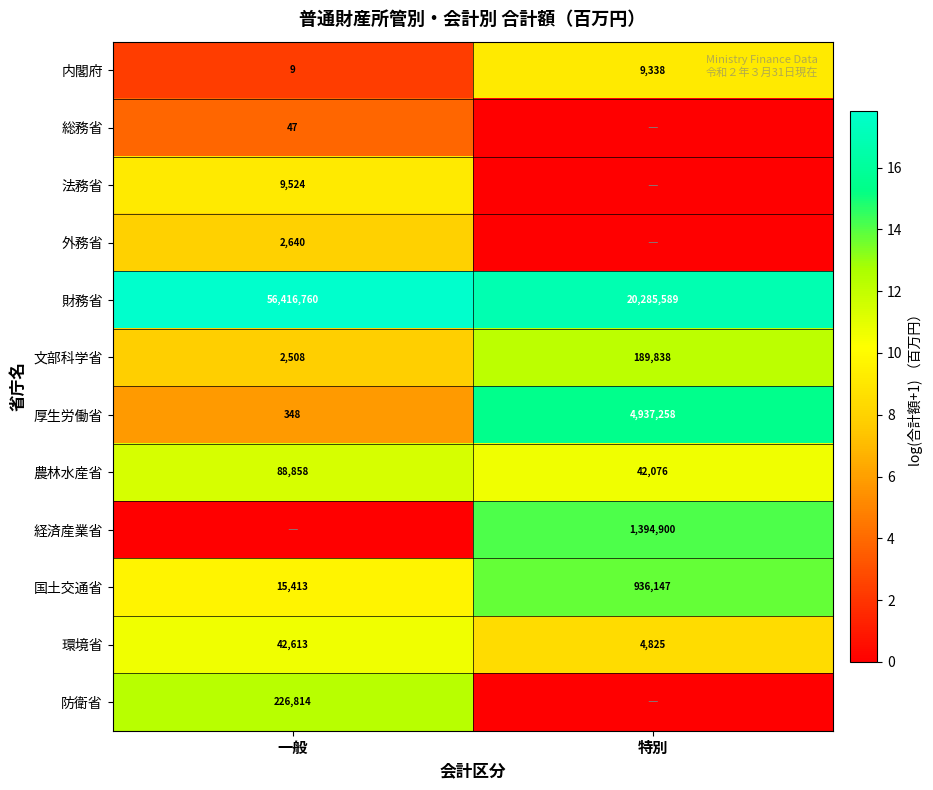

Read the 財務省 value at 特別.

20285589